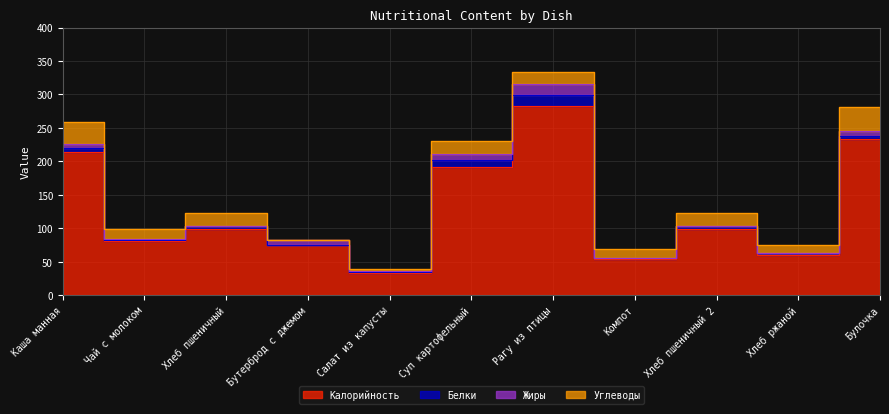

What is the label of the 10th point from the right?

Чай с молоком